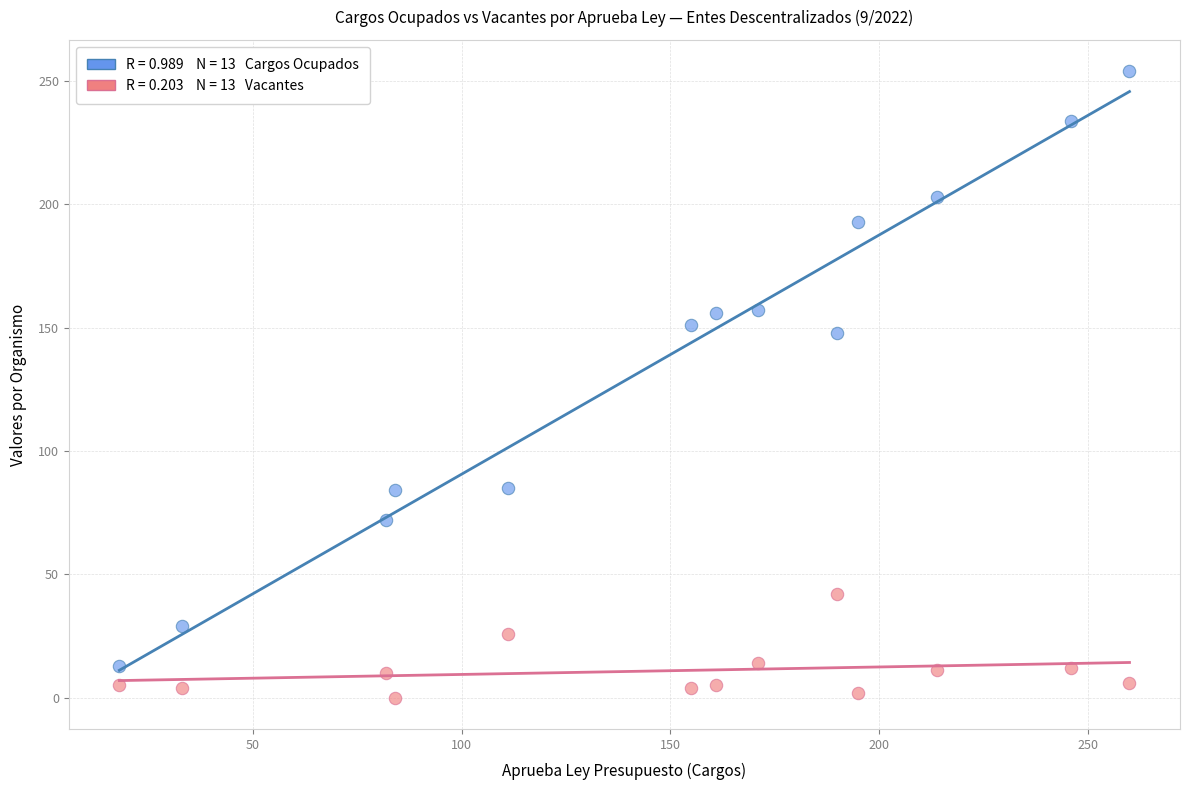

Across all series, what Y value is closest to 127?

148